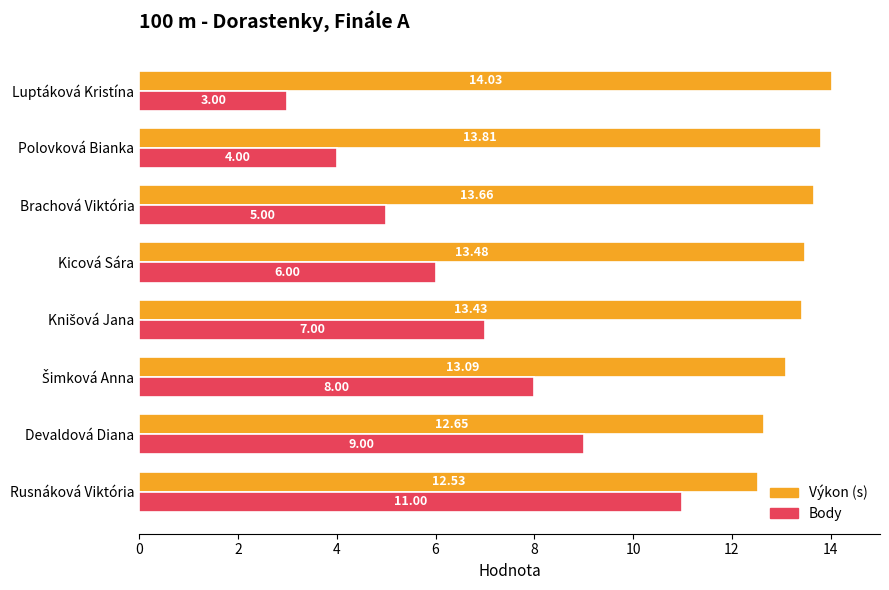

At which category does the chart reach its peak across all series?

Luptáková Kristína